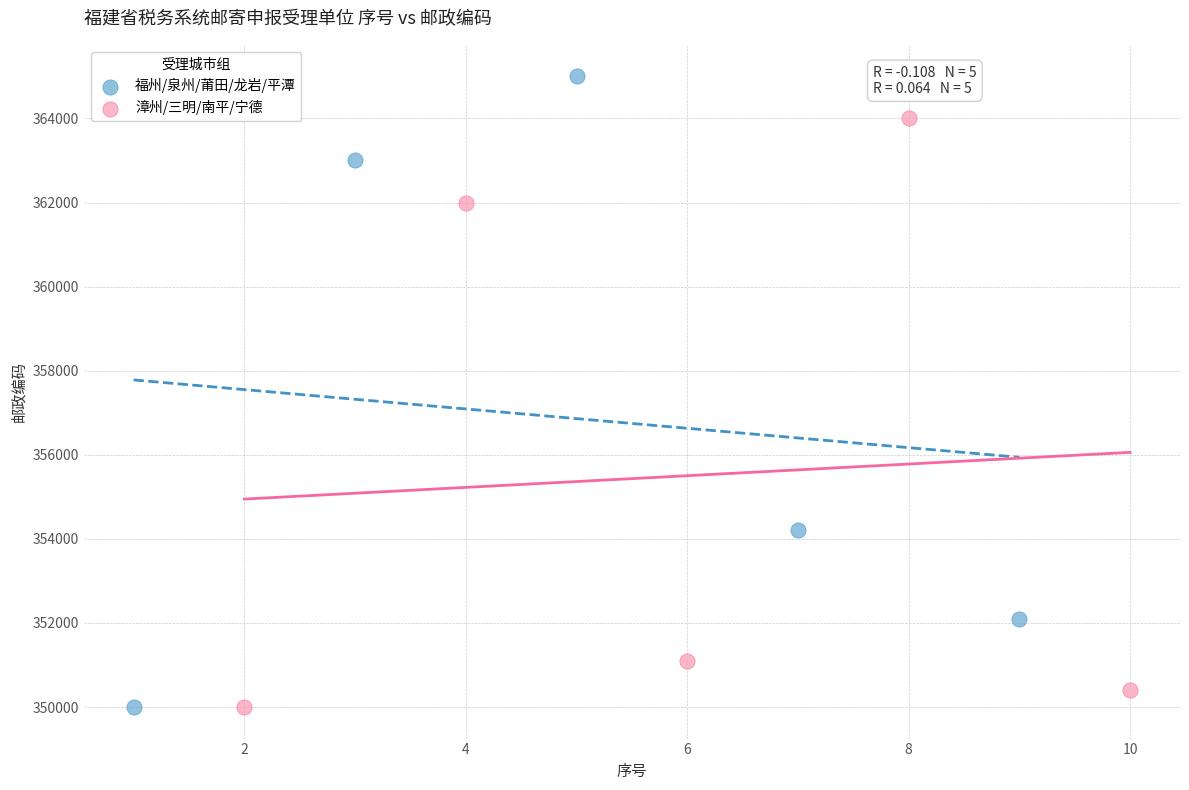

Which series has the widest spread of Y values?

福州/泉州/莆田/龙岩/平潭